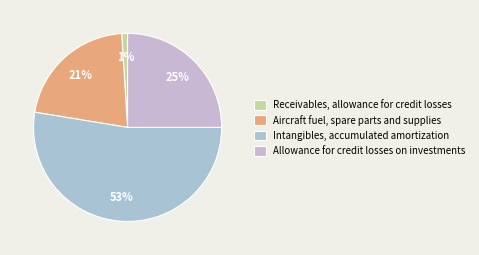

How many segments does this pie chart have?

4